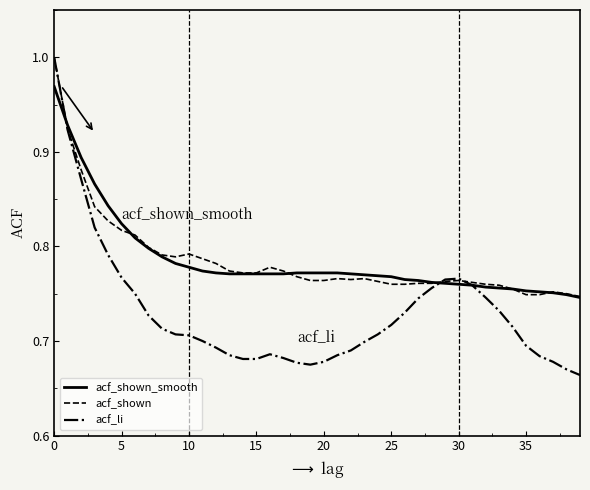

Which series has the largest range (max minus min)?

acf_li